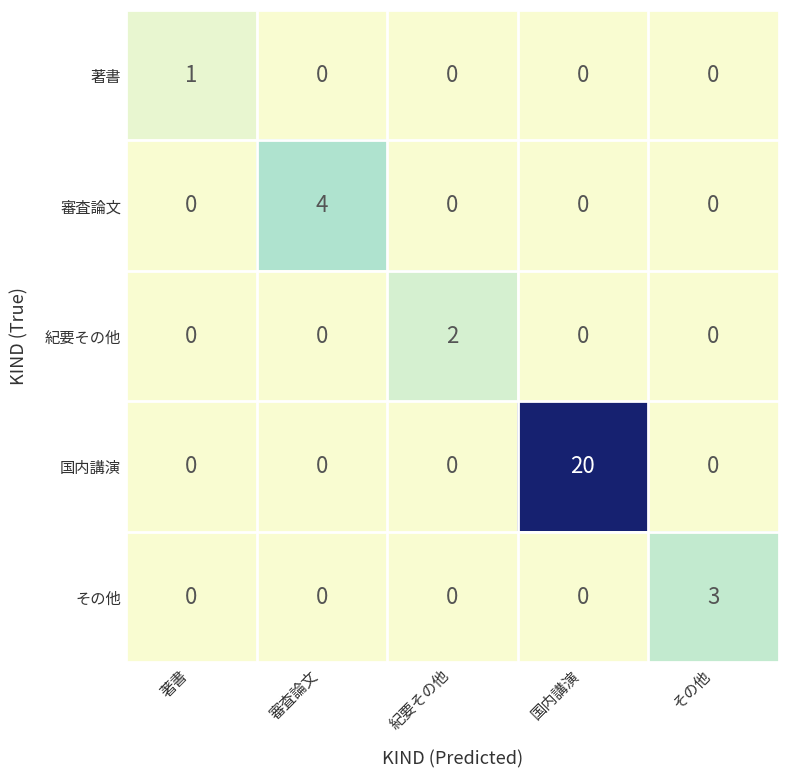

Which series has the largest total across all categories?

国内講演